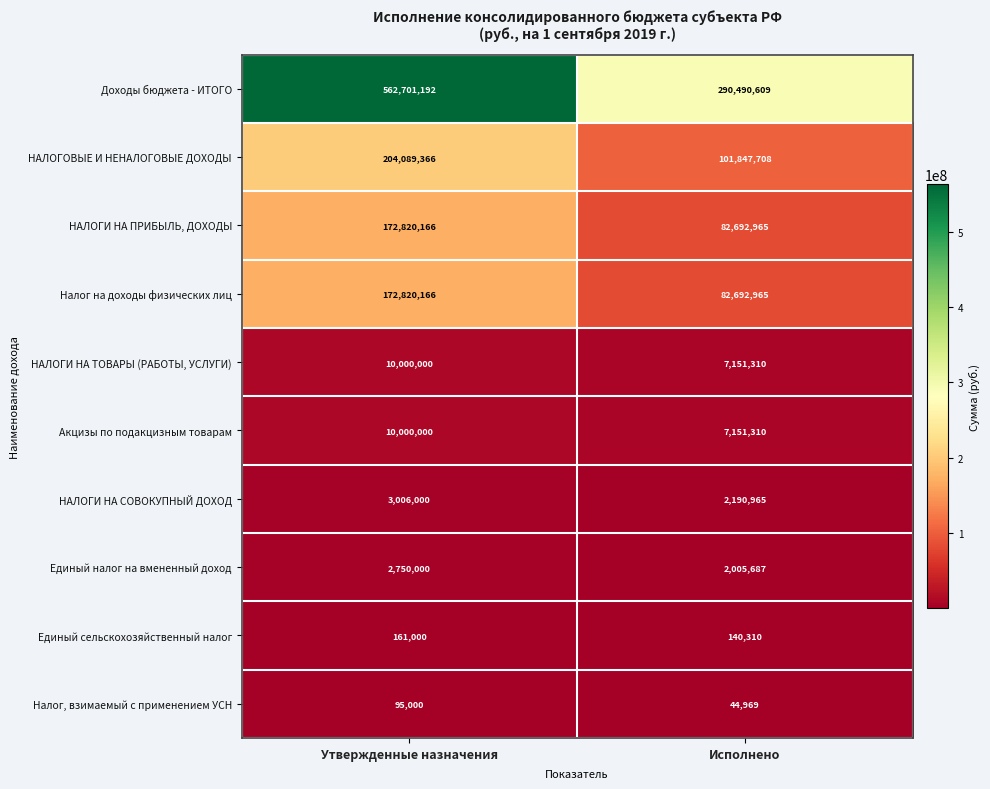

Reading left to right, what are all the values shown in this chart?

Доходы бюджета - ИТОГО: Утвержденные назначения=562701192	Исполнено=290490609
НАЛОГОВЫЕ И НЕНАЛОГОВЫЕ ДОХОДЫ: Утвержденные назначения=204089366	Исполнено=101847708
НАЛОГИ НА ПРИБЫЛЬ, ДОХОДЫ: Утвержденные назначения=172820166	Исполнено=82692965
Налог на доходы физических лиц: Утвержденные назначения=172820166	Исполнено=82692965
НАЛОГИ НА ТОВАРЫ (РАБОТЫ, УСЛУГИ): Утвержденные назначения=10000000	Исполнено=7151310
Акцизы по подакцизным товарам: Утвержденные назначения=10000000	Исполнено=7151310
НАЛОГИ НА СОВОКУПНЫЙ ДОХОД: Утвержденные назначения=3006000	Исполнено=2190965
Единый налог на вмененный доход: Утвержденные назначения=2750000	Исполнено=2005687
Единый сельскохозяйственный налог: Утвержденные назначения=161000	Исполнено=140310
Налог, взимаемый с применением УСН: Утвержденные назначения=95000	Исполнено=44969